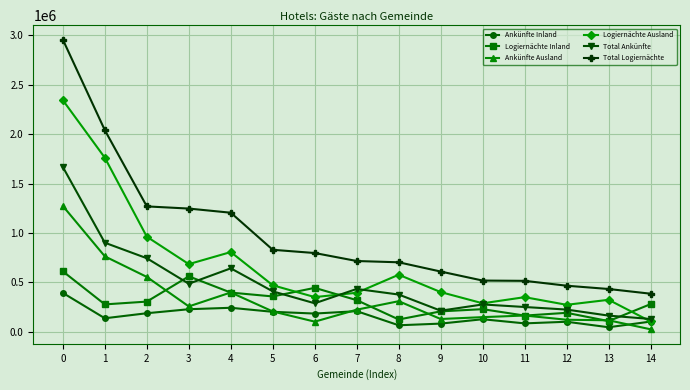

How many lines are shown in the chart?

6